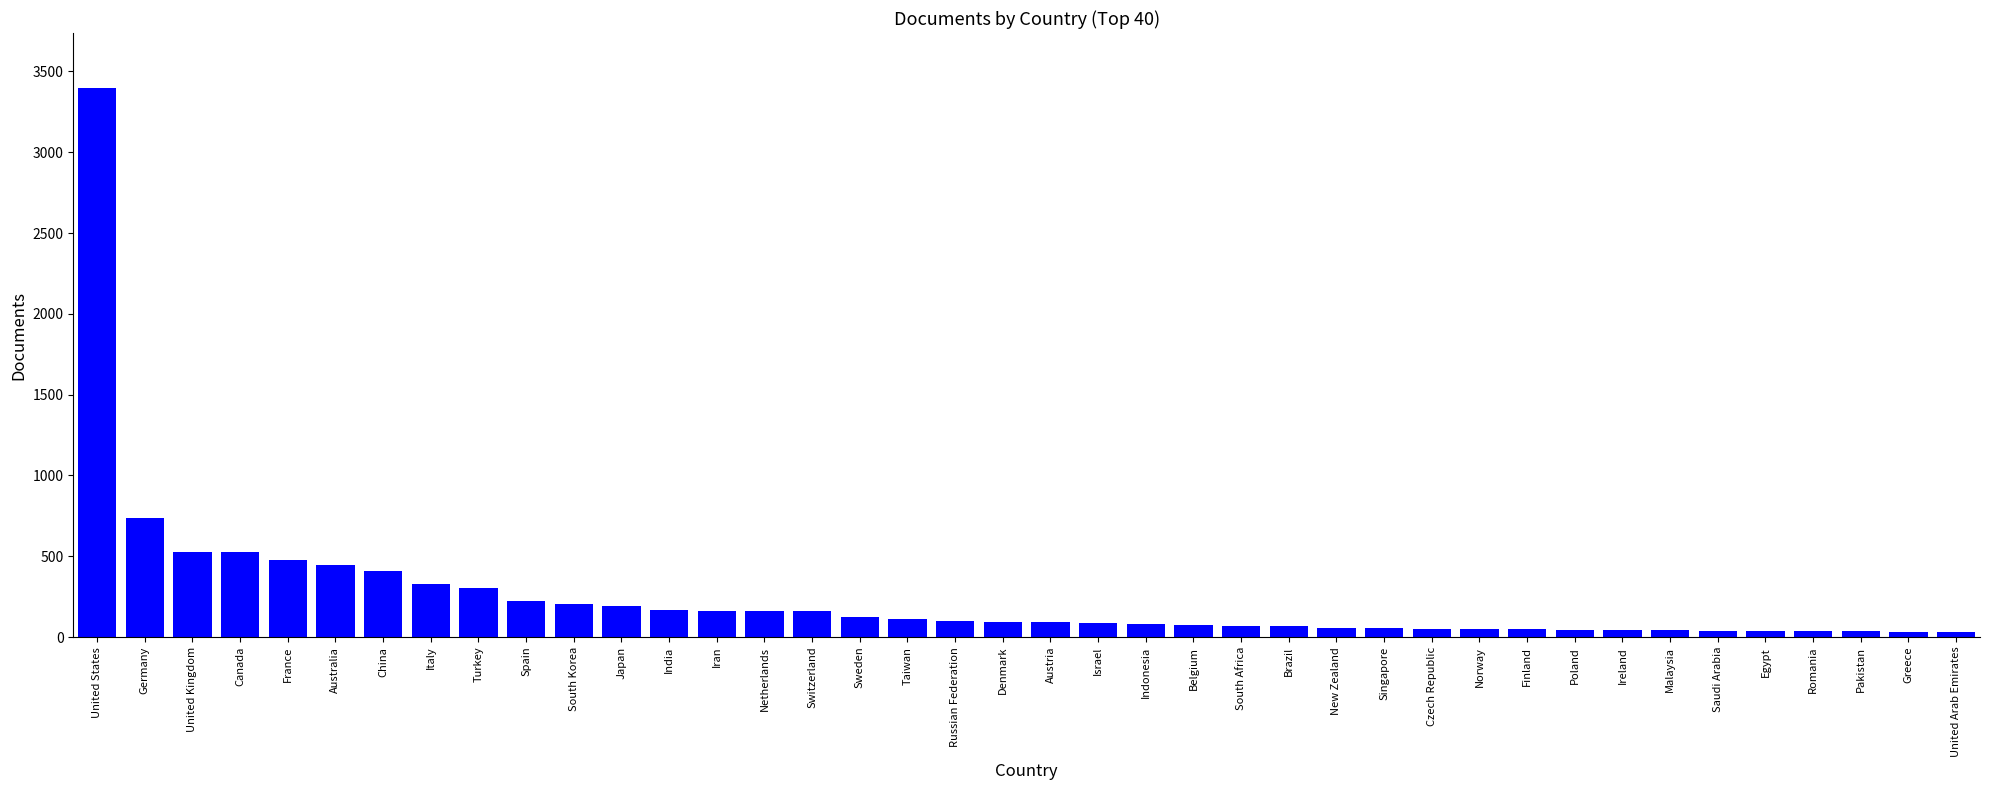

The value at Turkey is 302. True or false?

True